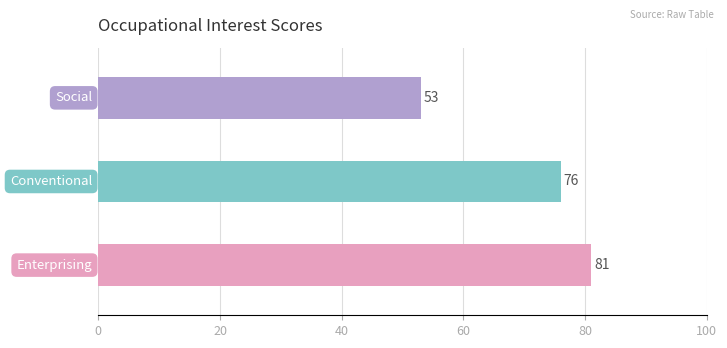

What is the difference between the maximum and minimum values?

28